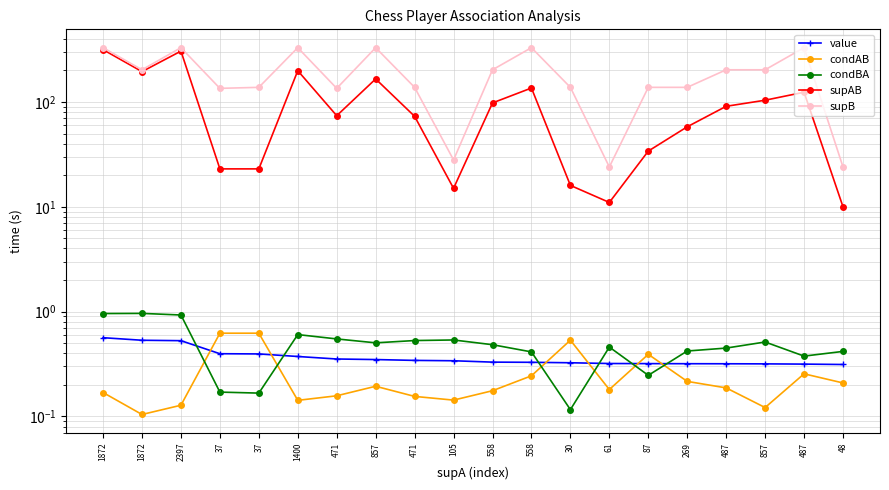

Where is the first local minimum for supB?

1872